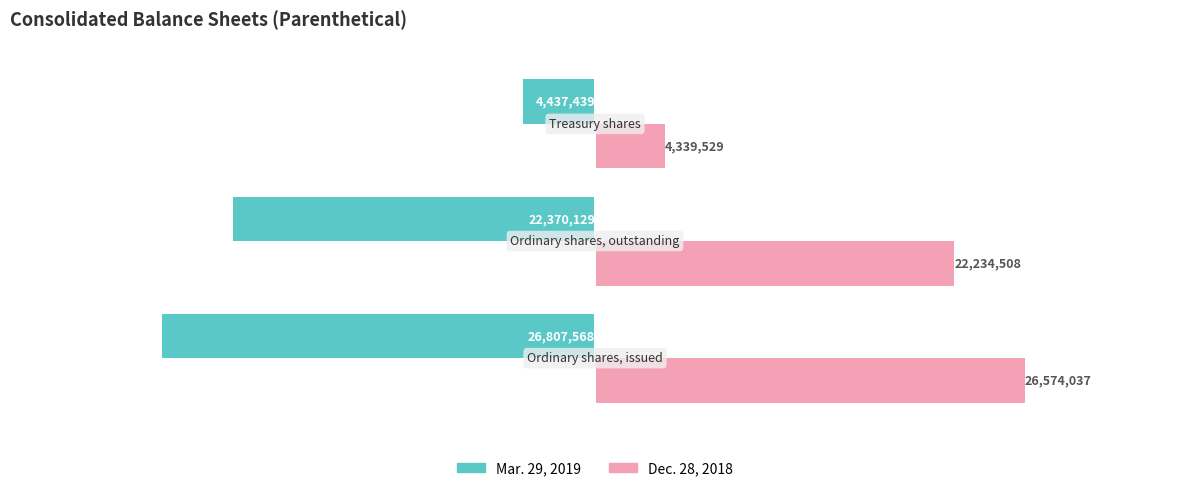

What is the average value of the Mar. 29, 2019 series?

-17871712